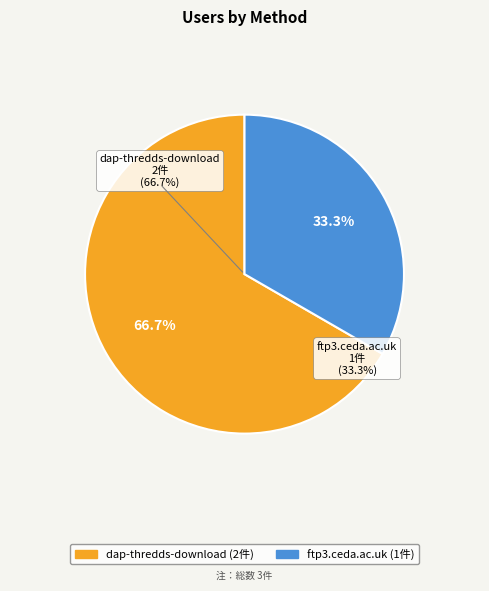

To the nearest percent, what is the combined percentage of dap-thredds-download and ftp3.ceda.ac.uk?

100%